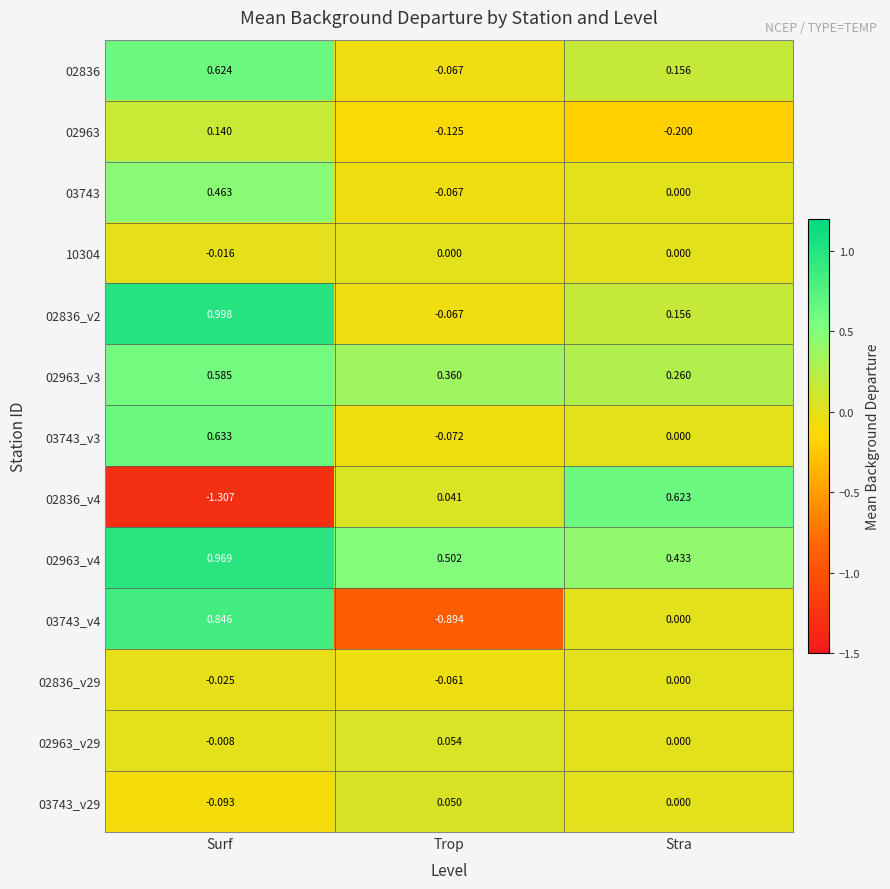

At which category is the sum across all series the highest?

Surf